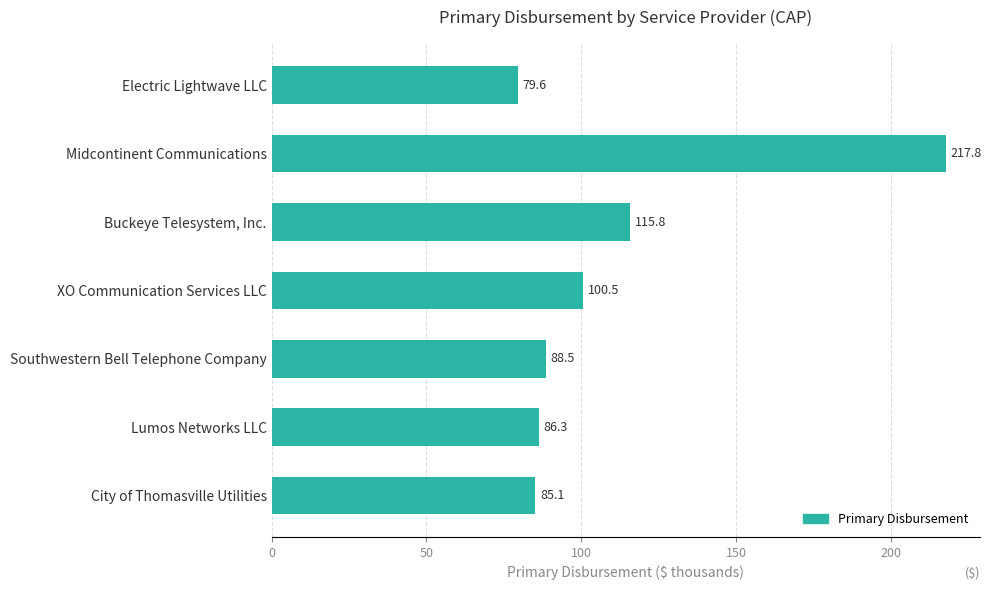

Reading top to bottom, list all the values displayed in this chart.

Electric Lightwave LLC=79.6	Midcontinent Communications=217.8	Buckeye Telesystem, Inc.=115.8	XO Communication Services LLC=100.5	Southwestern Bell Telephone Company=88.5	Lumos Networks LLC=86.3	City of Thomasville Utilities=85.1